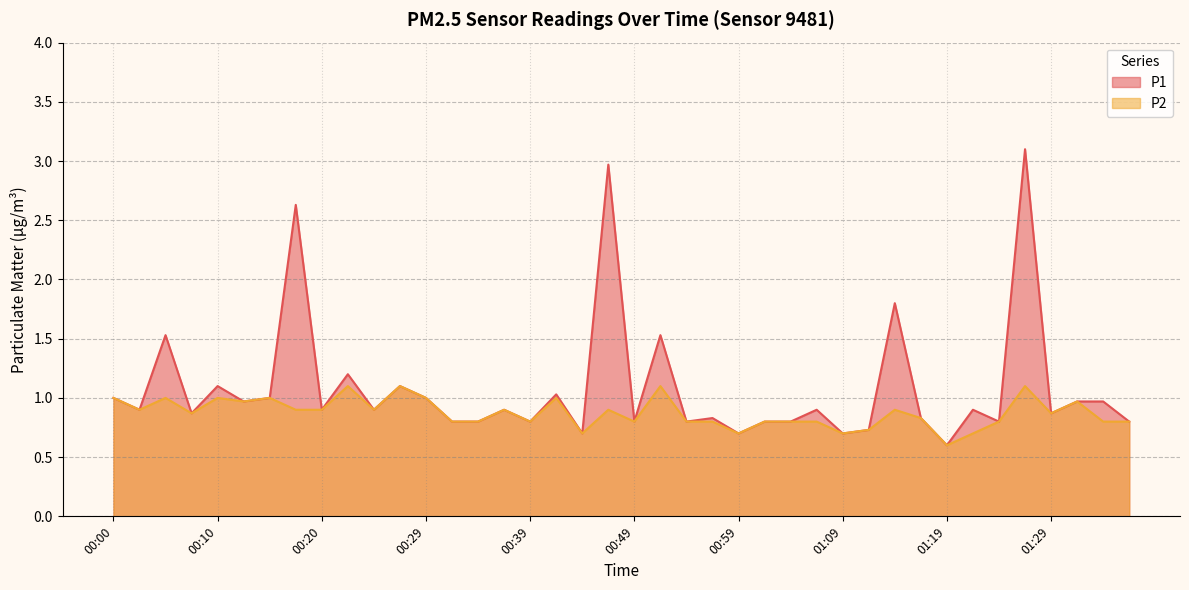

What is the difference between the maximum and minimum values in the P1 series?

2.5